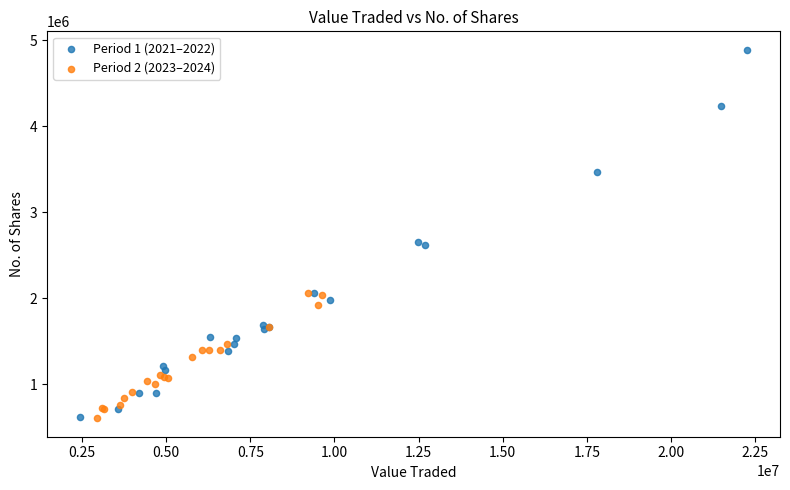

Which series has the largest Y range (max minus min)?

Period 1 (2021–2022)